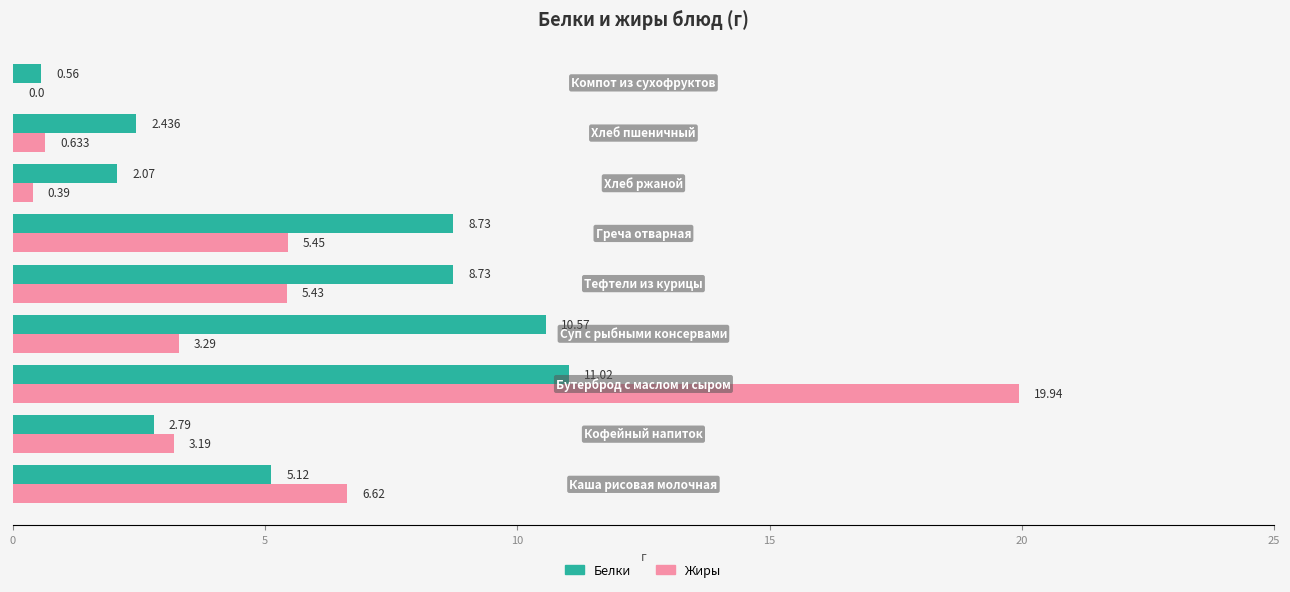

Which series has the largest total across all categories?

Белки